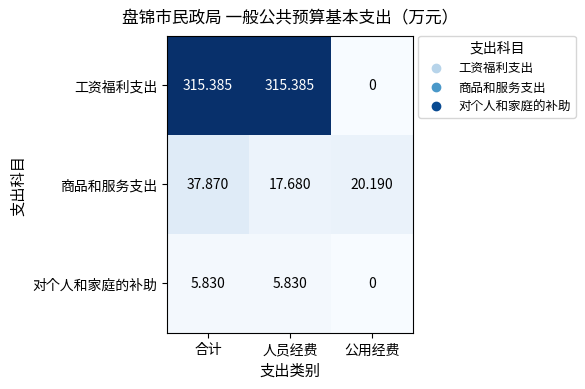

Which series has the largest total across all categories?

工资福利支出